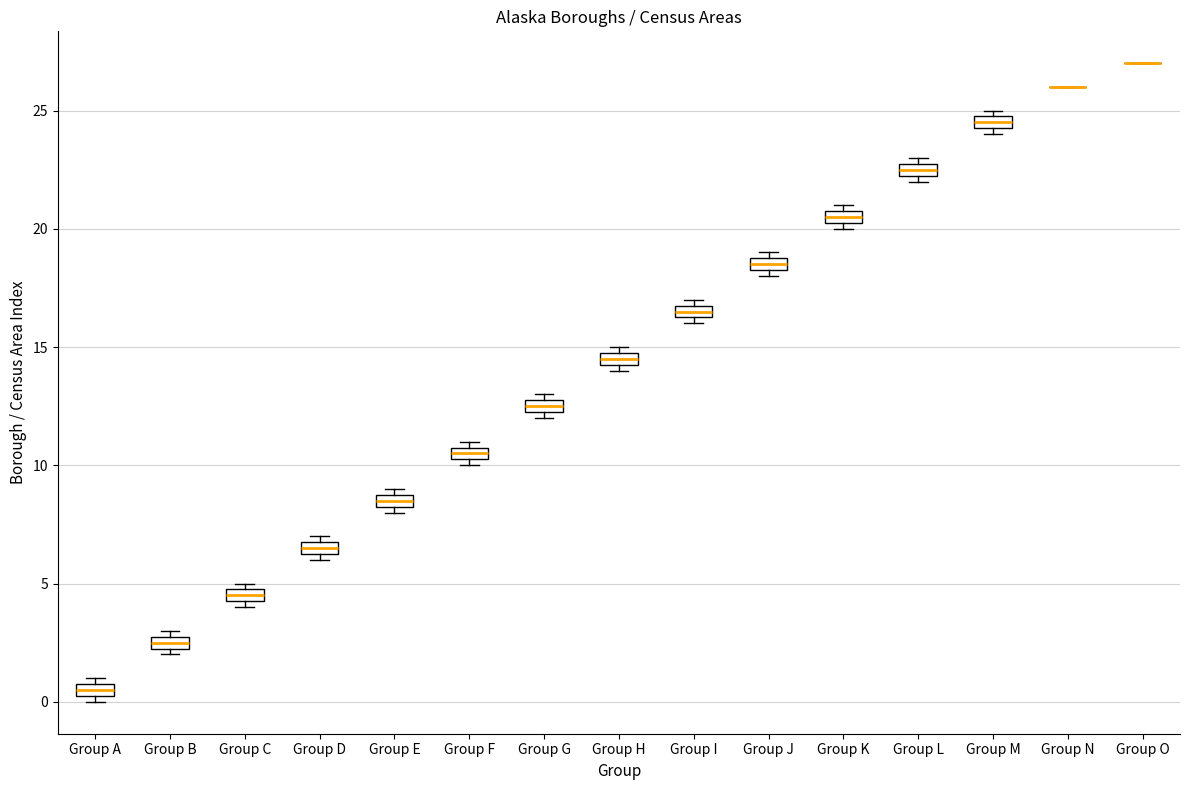

Where is the upper edge of the box for Group L on the y-axis? The values are not printed on the chart, so give them approximately, as read against the axis.

23.0